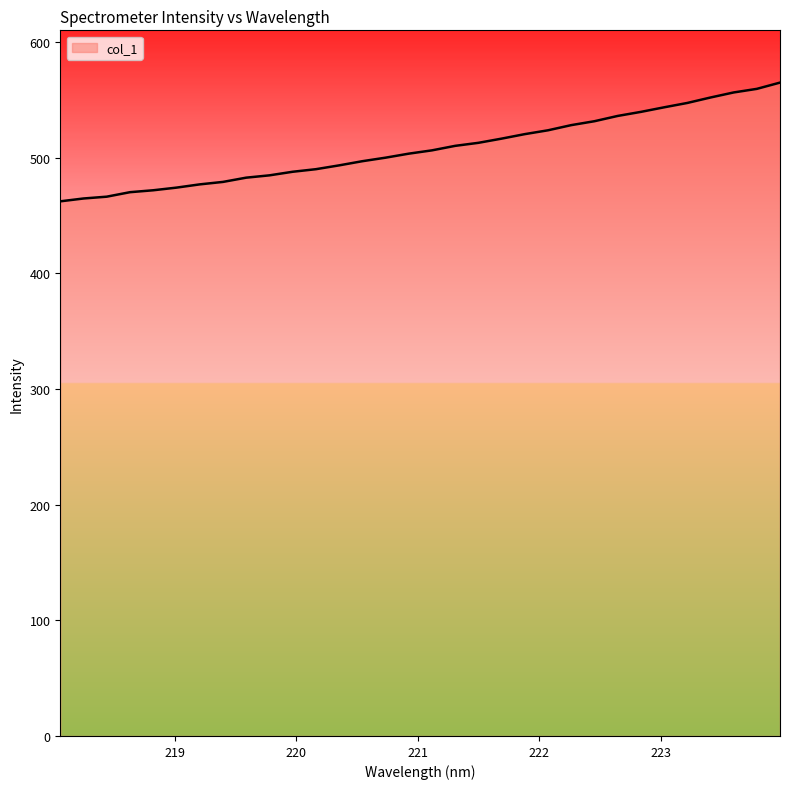

What is the difference between the maximum and minimum values?

102.7